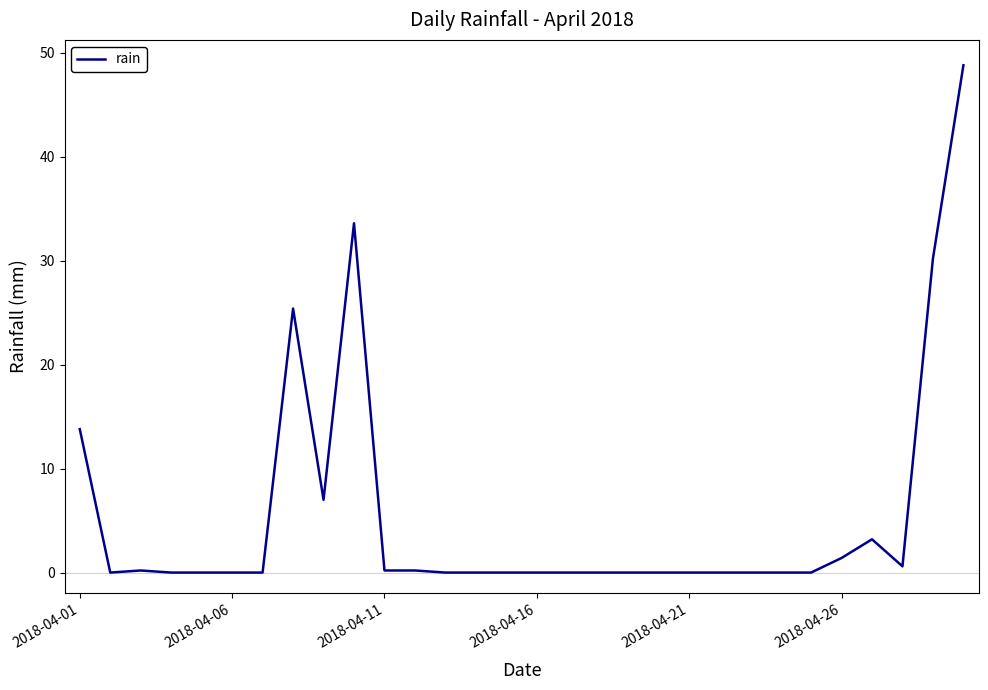

The chart shows a value of -16.2 at 2018-04-21. True or false?

False